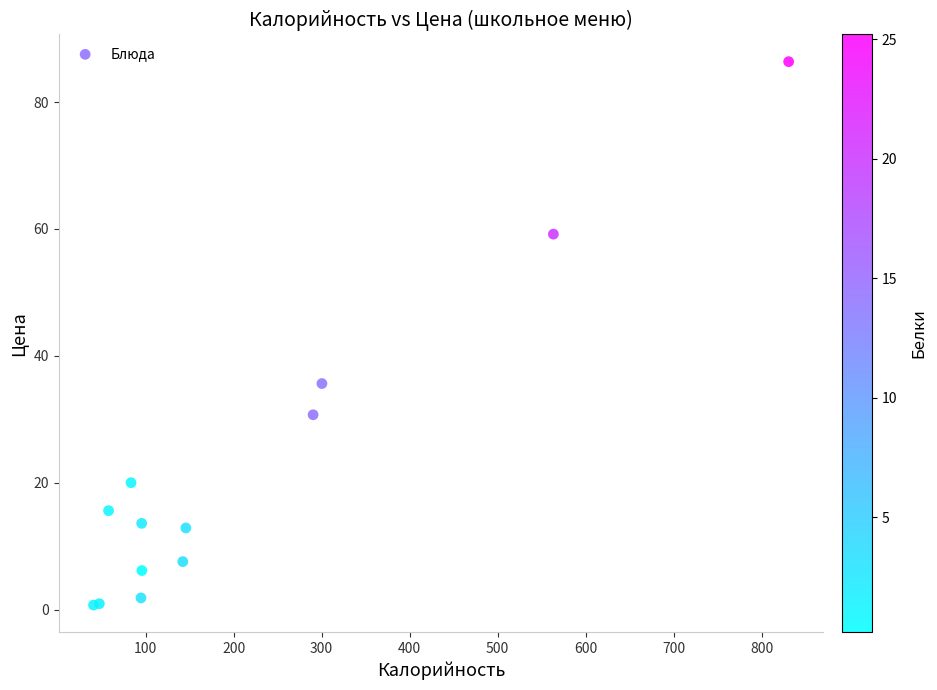

What Y value in the scatter plot is closest to 43?

35.6